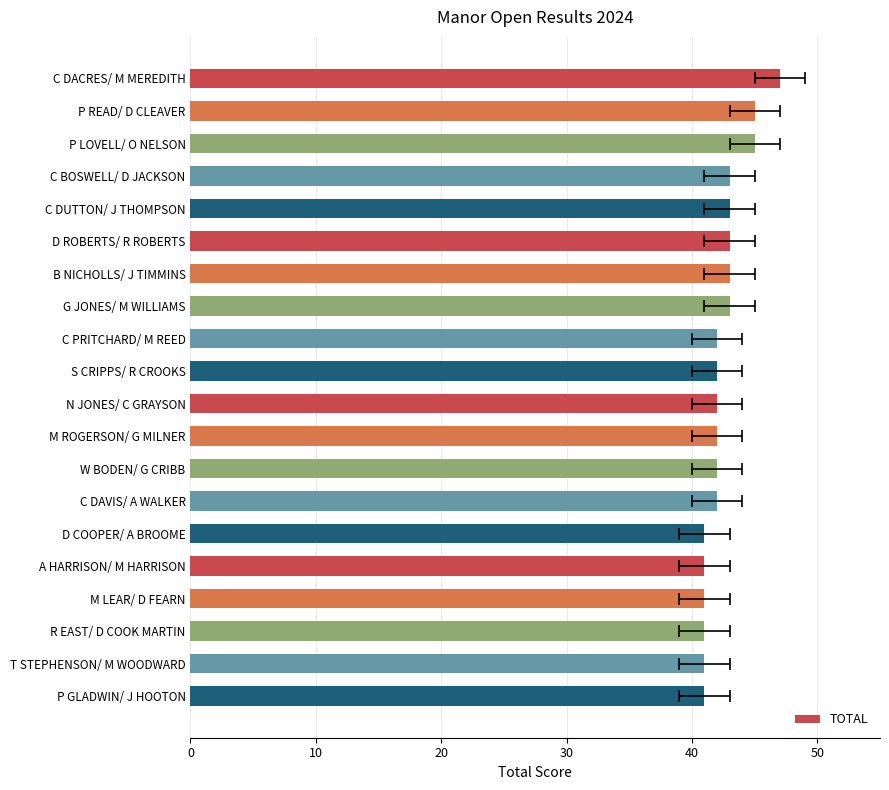

What is the smallest value displayed?

41